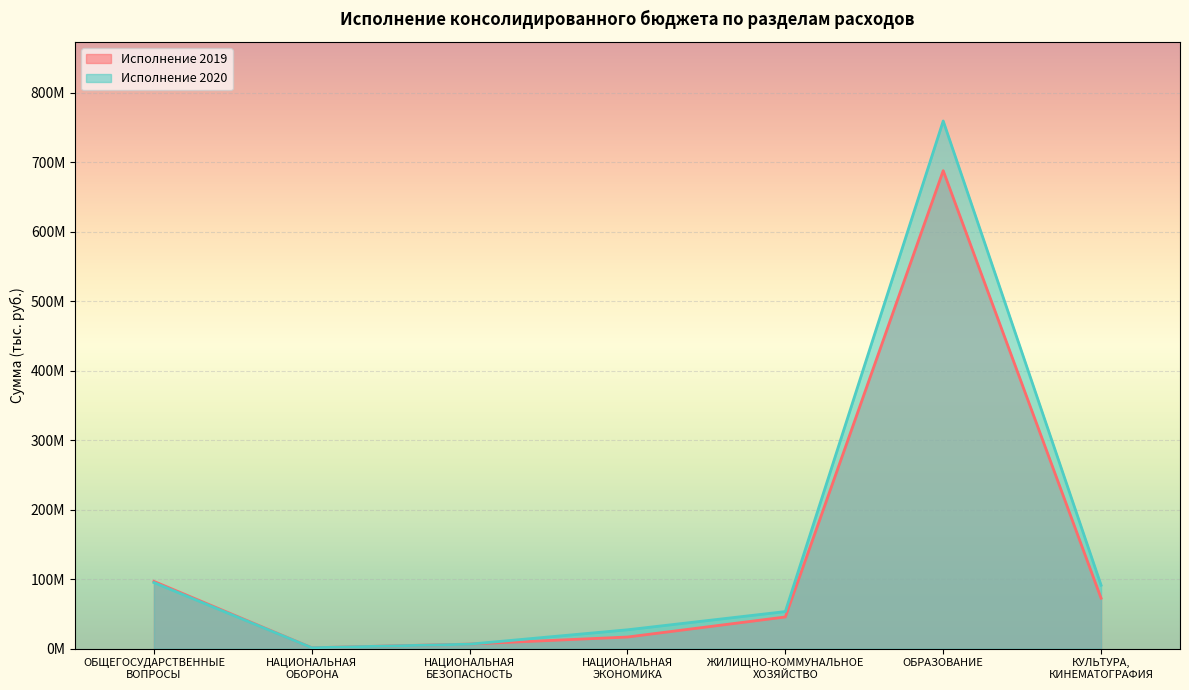

Reading left to right, what are all the values shown in this chart?

Исполнение 2019: 96772041.4	1287000.0	6583502.3	16714611.6	45577596.0	687698491.8	72560777.7
Исполнение 2020: 95086936.4	1273600.0	6435166.9	27121612.0	53329426.1	759184850.6	91275290.4